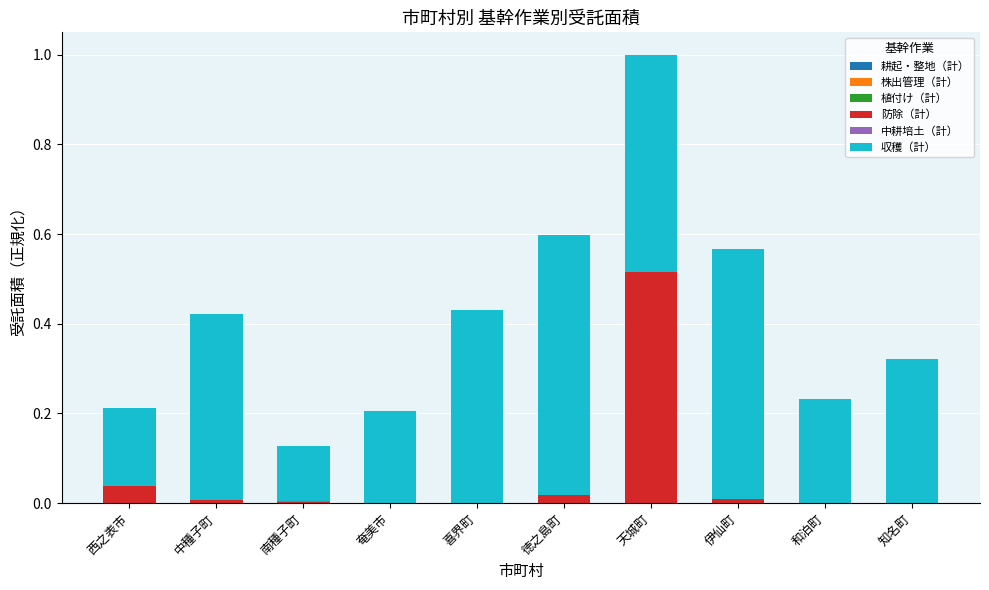

At which category is the sum across all series the highest?

天城町